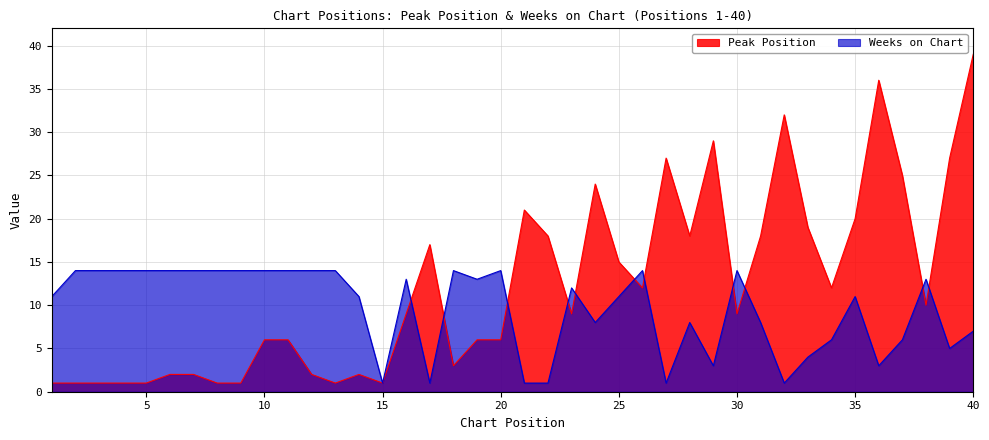

How many data points does each series have?

40